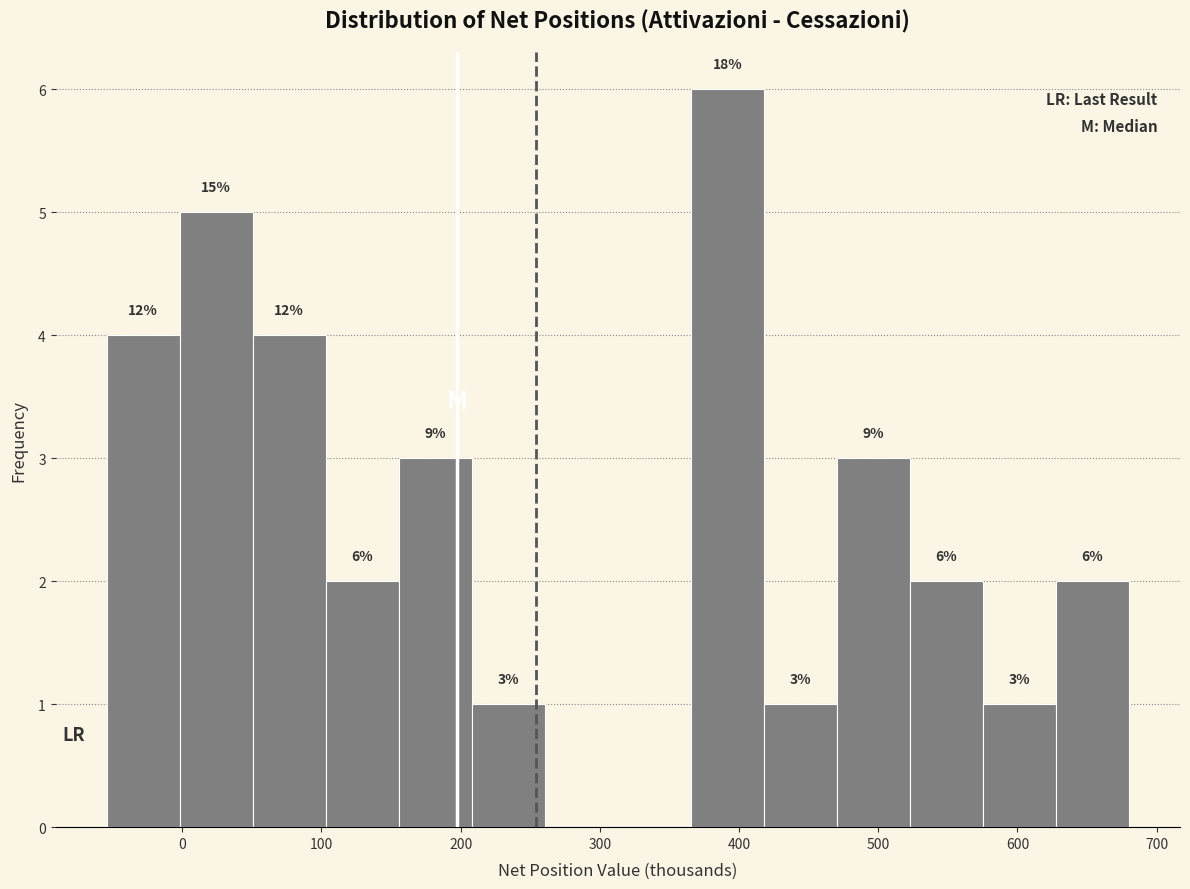

Over which range of the x-axis is the bar tallest?

370 to 420